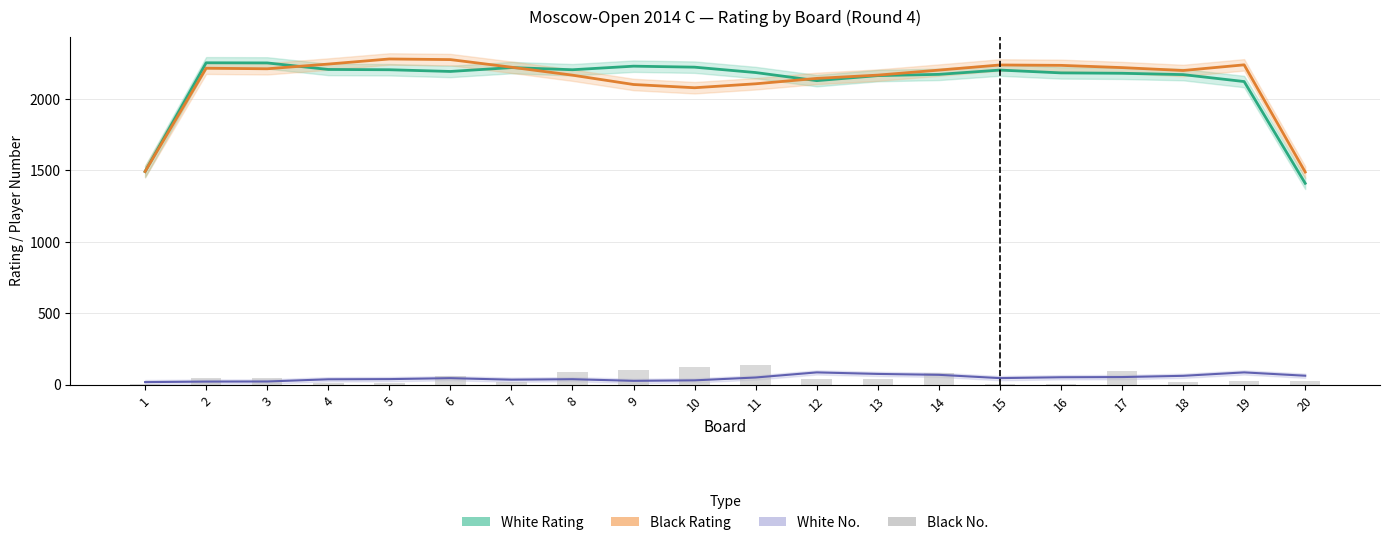

Reading left to right, extract all data points from this chart.

6	46	49	12	14	59	18	86	100	120	136	40	42	82	2	4	94	20	26	28